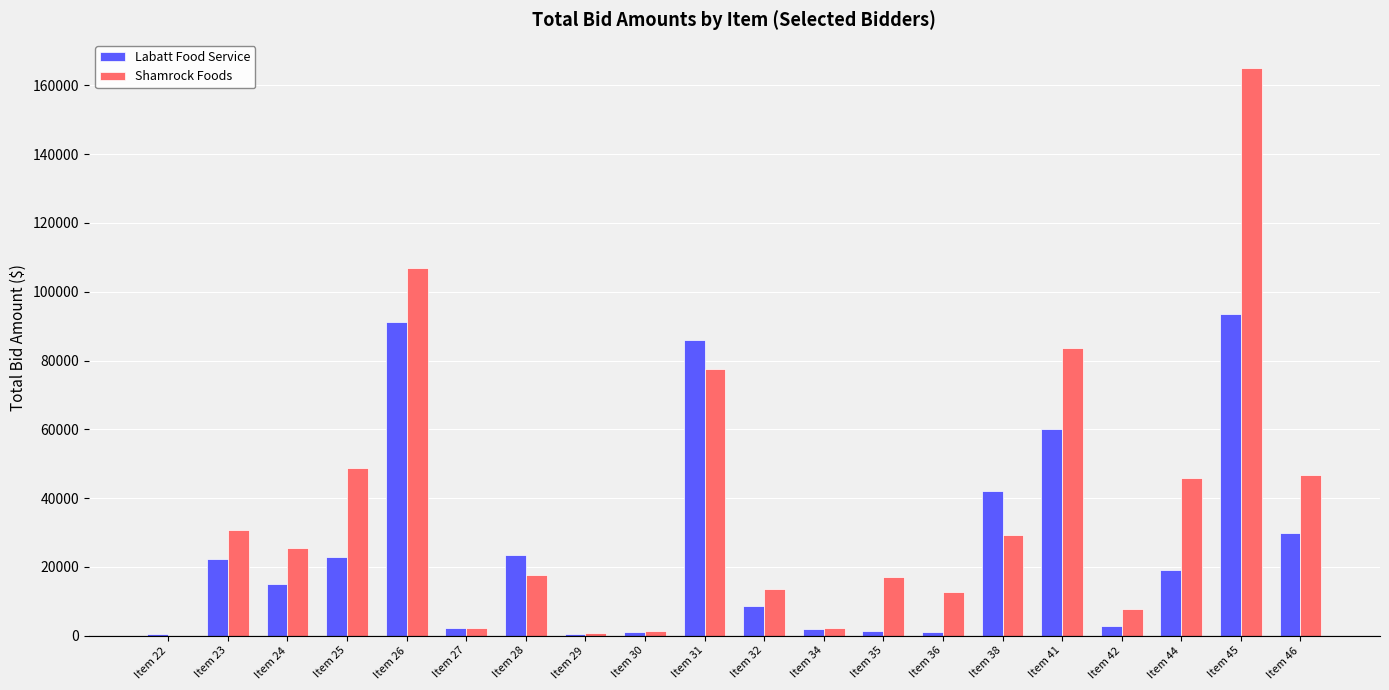

Which series changed the most between Item 35 and Item 38?

Labatt Food Service